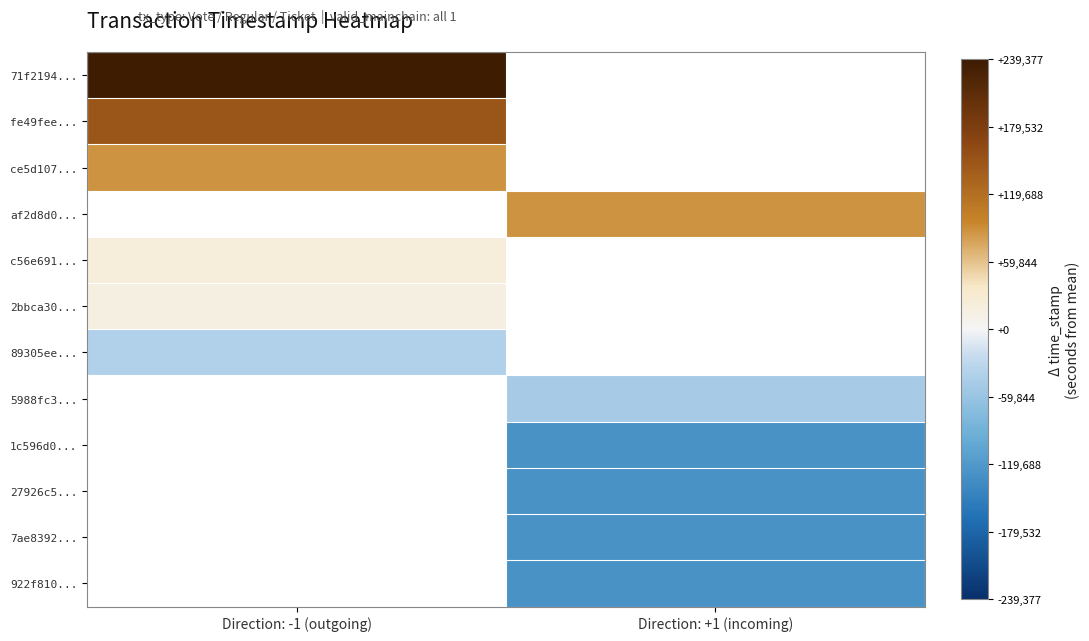

What is the approximate value of 71f2194... at Direction: -1 (outgoing)?

239377.3